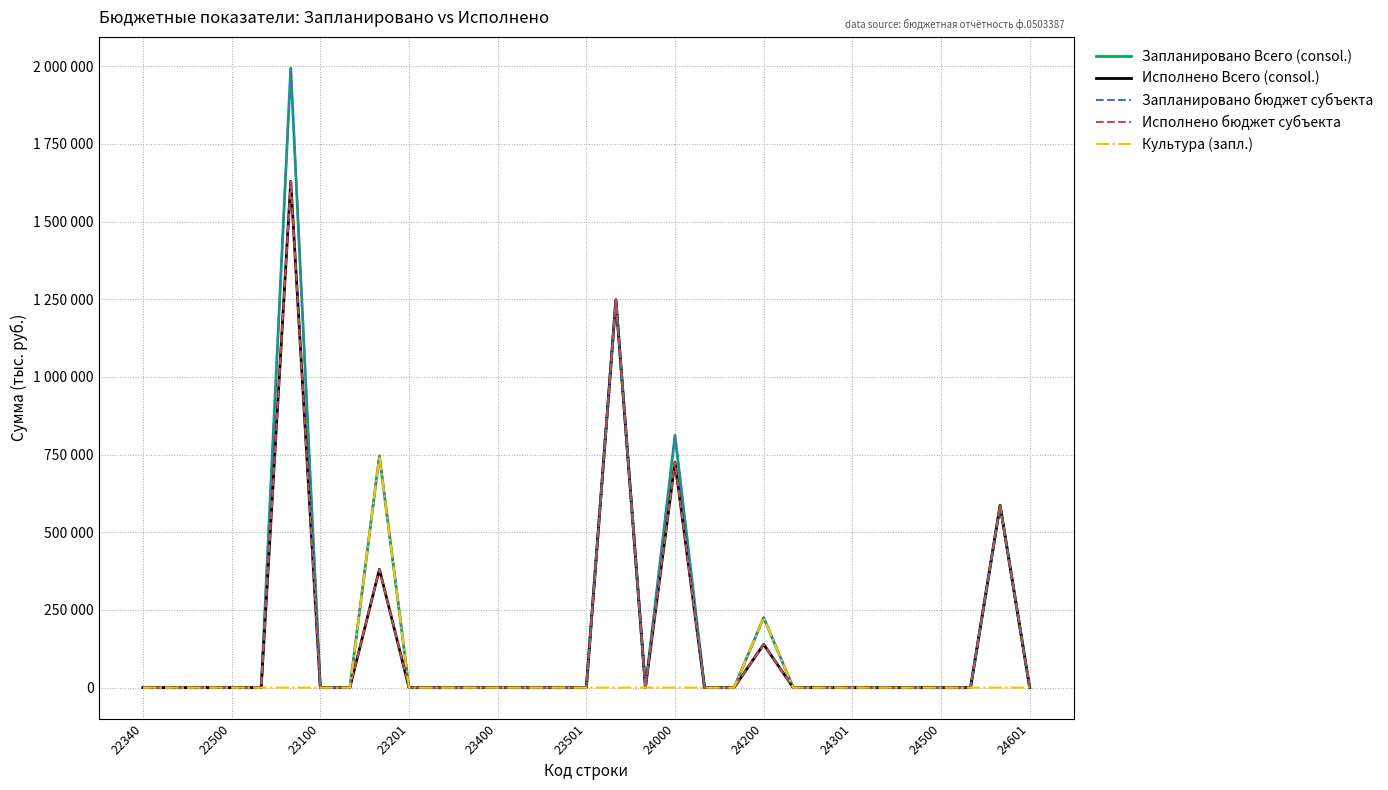

Does the chart display data point markers on the line(s)?

No